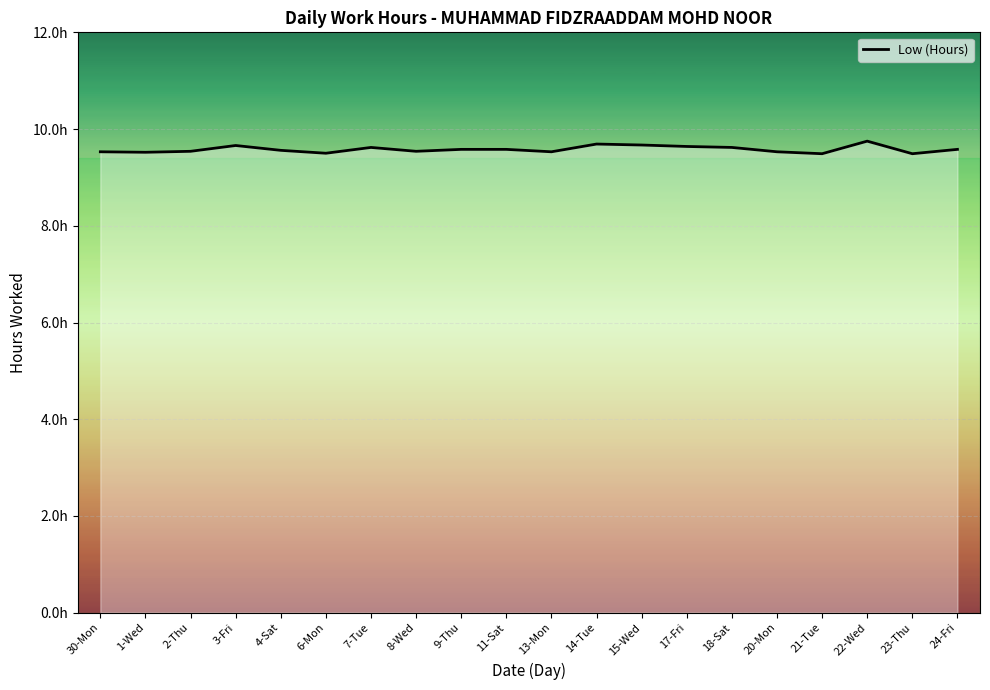

Reading left to right, what are all the values shown in this chart?

30-Mon=9.5	1-Wed=9.5	2-Thu=9.5	3-Fri=9.7	4-Sat=9.6	6-Mon=9.5	7-Tue=9.6	8-Wed=9.5	9-Thu=9.6	11-Sat=9.6	13-Mon=9.5	14-Tue=9.7	15-Wed=9.7	17-Fri=9.6	18-Sat=9.6	20-Mon=9.5	21-Tue=9.5	22-Wed=9.8	23-Thu=9.5	24-Fri=9.6